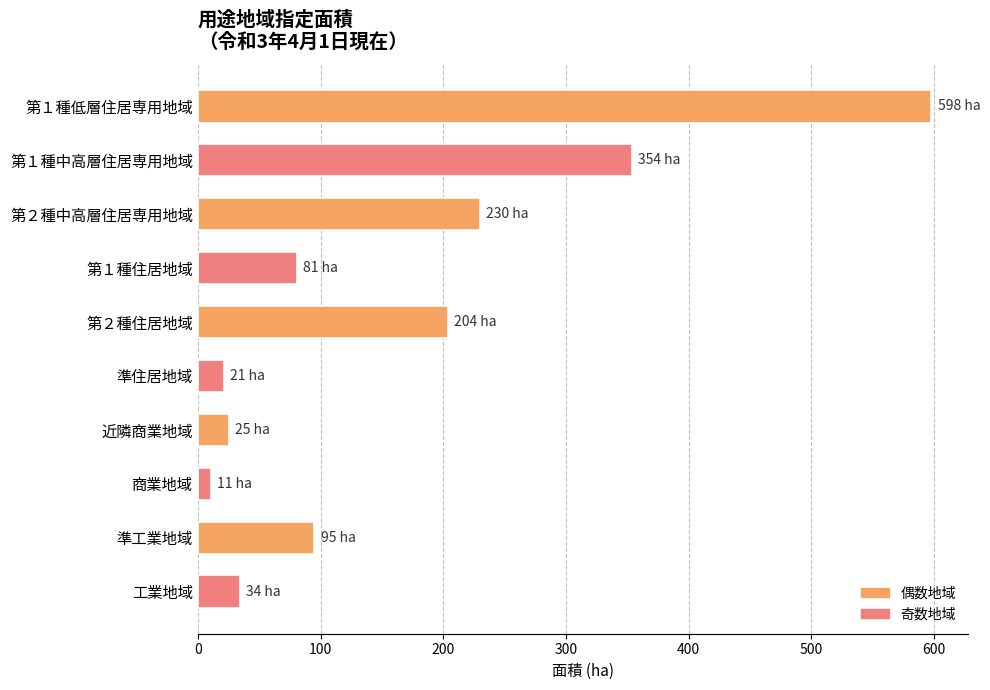

What is the ratio of the value at 第１種住居地域 to the value at 第２種住居地域?

0.4